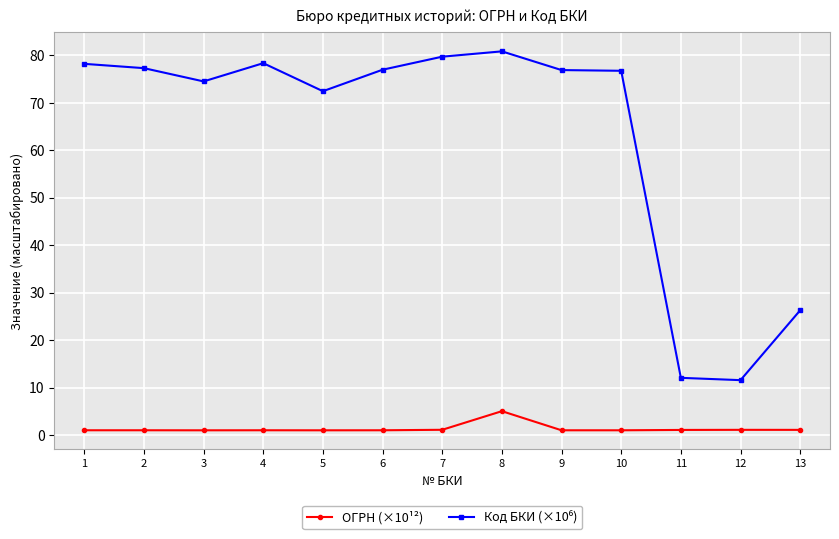

At which category is the sum across all series the highest?

8